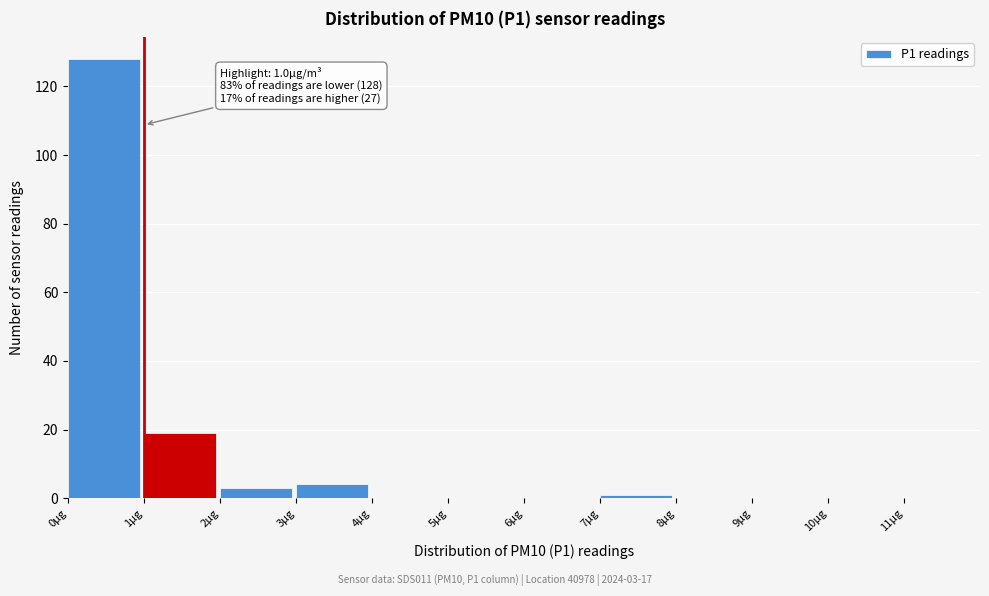

Which range on the x-axis has the tallest bar?

0 to 1